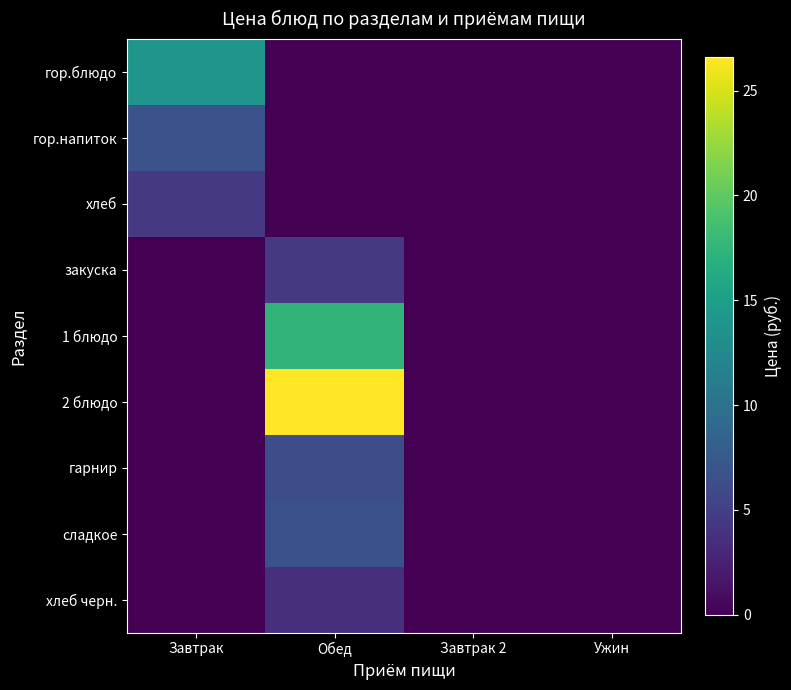

Between Завтрак and Ужин, which series saw the biggest shift?

гор.блюдо